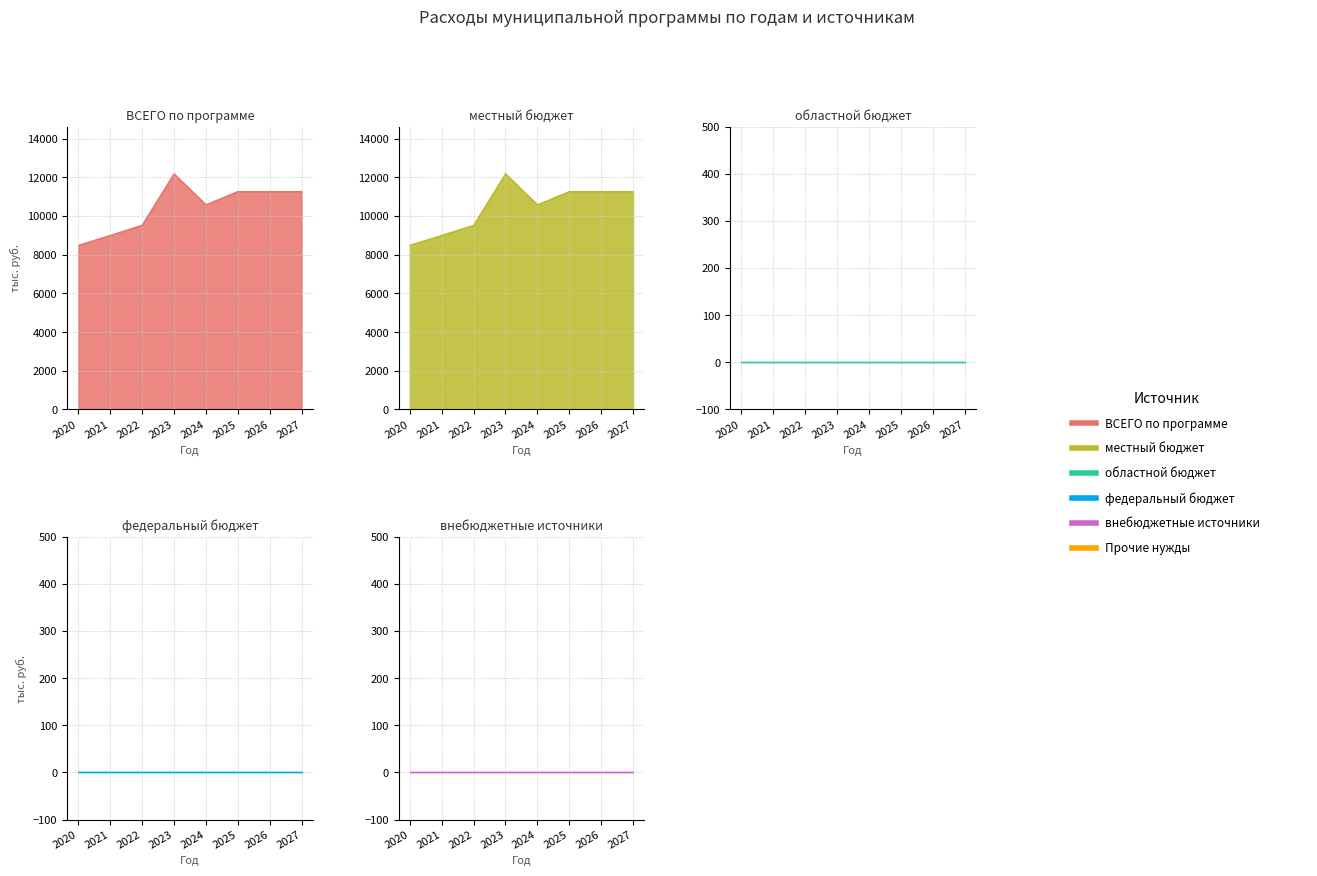

What is the spread (max minus min) of values at 2027?

11270.5